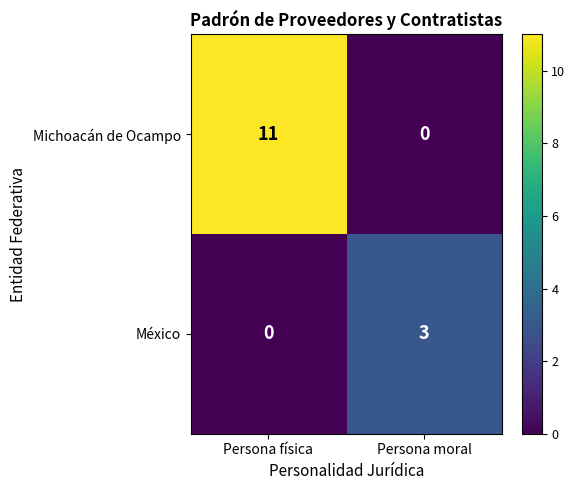

What is the difference between the Michoacán de Ocampo values at Persona física and Persona moral?

11